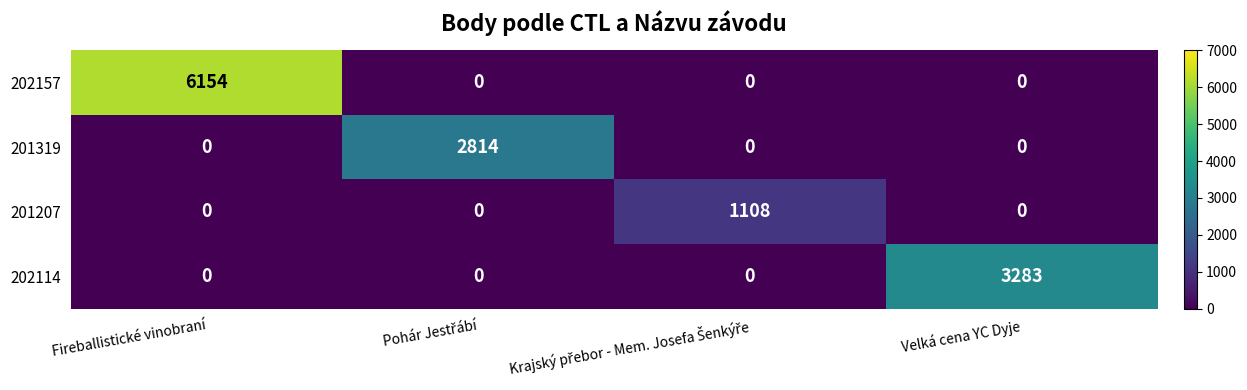

Which series has the widest spread of values?

202157